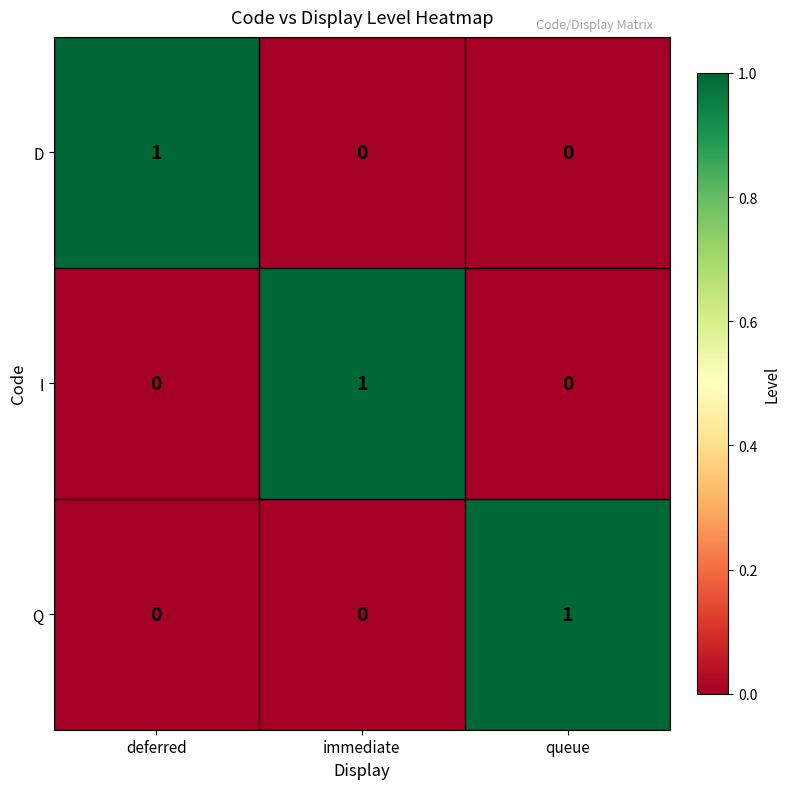

How many I values are between 0 and 1?

3